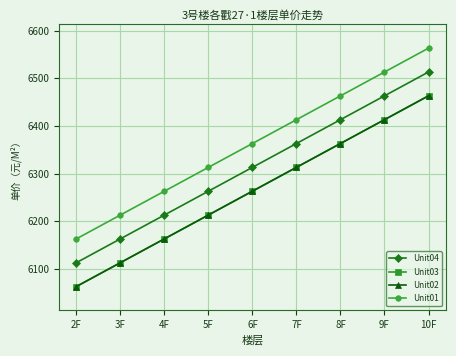

Reading left to right, list all the values displayed in this chart.

Unit04: 2F=6113	3F=6163	4F=6213	5F=6263	6F=6313	7F=6363	8F=6413	9F=6463	10F=6513
Unit03: 2F=6063	3F=6113	4F=6163	5F=6213	6F=6263	7F=6313	8F=6363	9F=6413	10F=6463
Unit02: 2F=6063	3F=6113	4F=6163	5F=6213	6F=6263	7F=6313	8F=6363	9F=6413	10F=6463
Unit01: 2F=6163	3F=6213	4F=6263	5F=6313	6F=6363	7F=6413	8F=6463	9F=6513	10F=6563